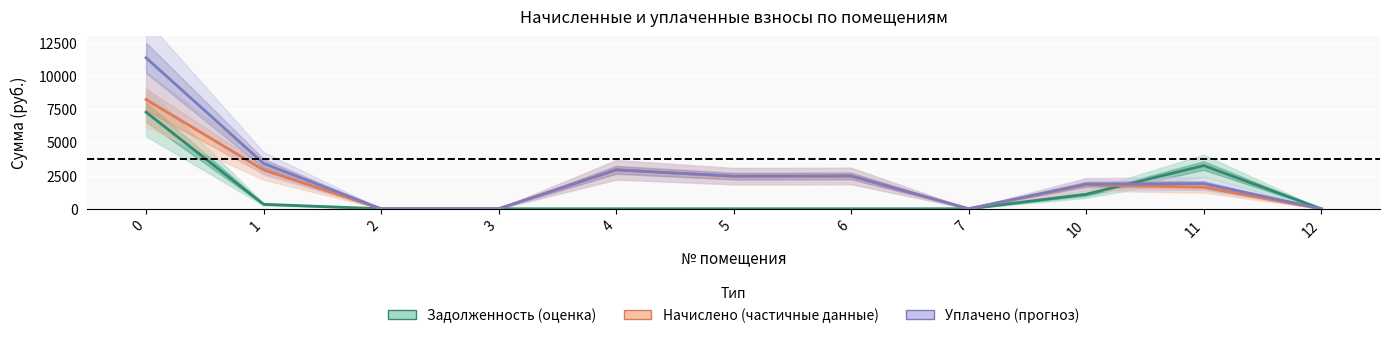

Reading left to right, list all the values displayed in this chart.

Задолженность (оценка): 7287.9	337.6	0.0	0.0	0.0	0.0	0.0	0.0	1093.1	3258.9	0.0
Начислено (частичные данные): 8241.2	2925.4	0.0	0.0	2936.5	2459.9	2474.6	0.0	1814.7	1620.4	0.0
Уплачено (прогноз): 11391.0	3418.7	0.0	0.0	2936.5	2459.9	2474.6	0.0	1859.8	1903.3	0.0